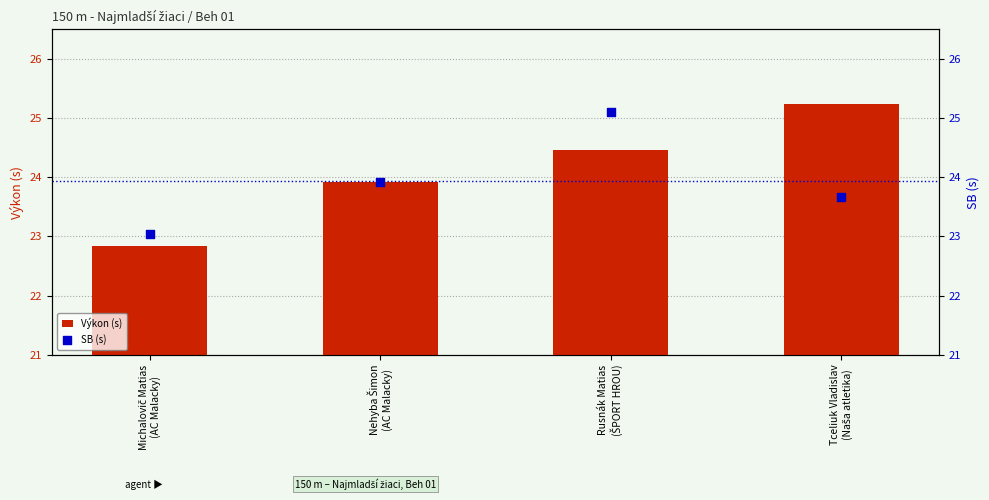

At which category is the sum across all series the highest?

Rusnák Matias
(ŠPORT HROU)